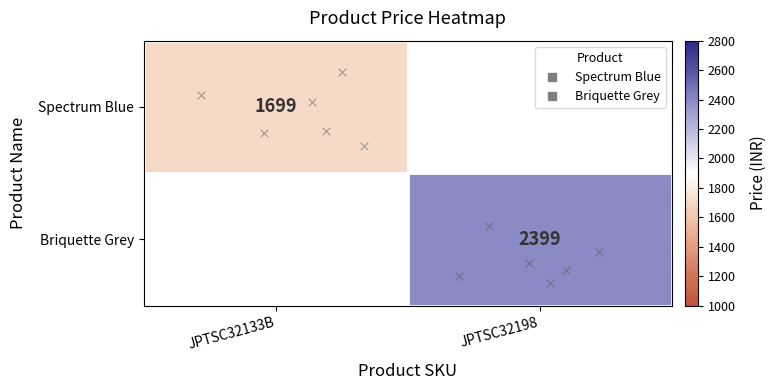

The value of Briquette Grey at JPTSC32198 is 2399.0. True or false?

True